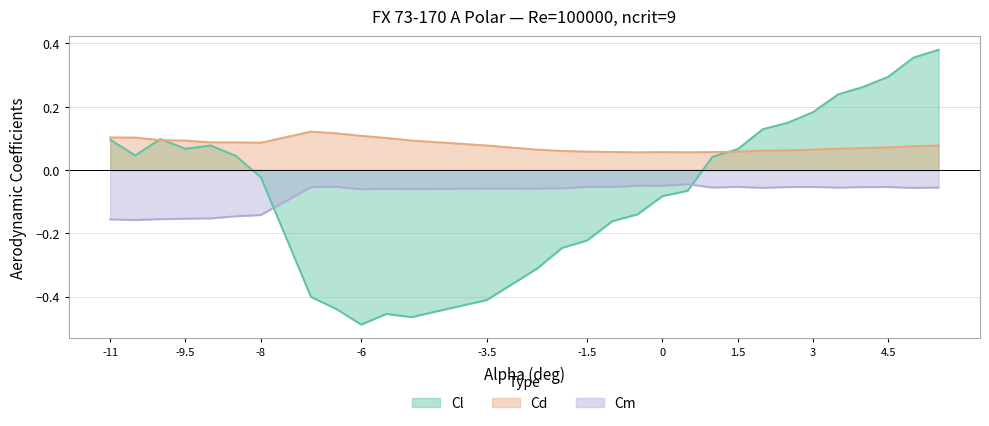

What are all the series names shown in the legend?

Cl, Cd, Cm